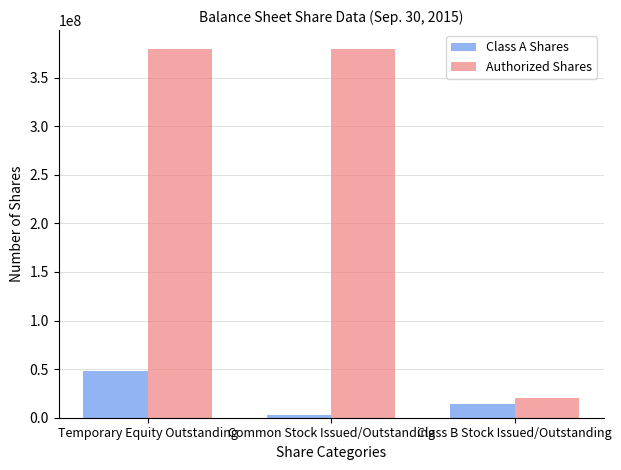

What value does the Authorized Shares series have at Temporary Equity Outstanding?

380000000